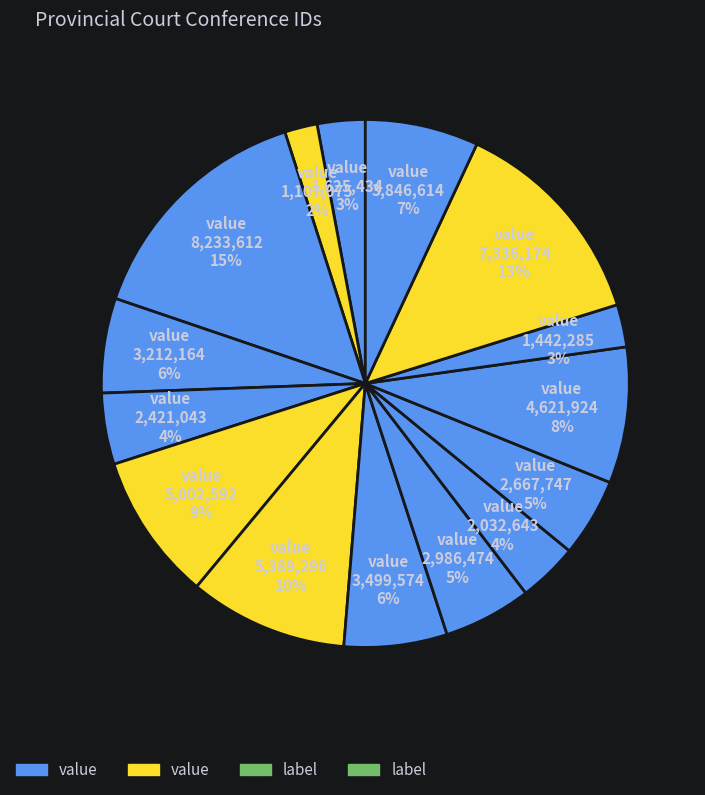

Count the number of slices in the pie.

15